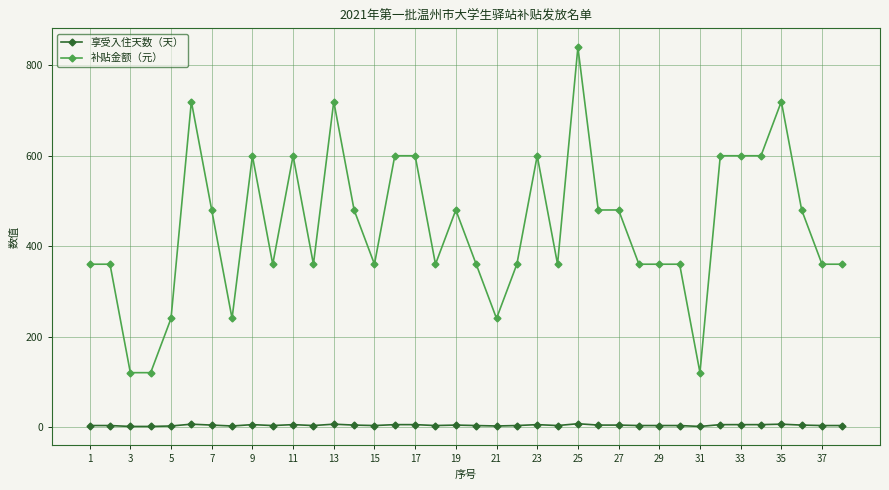

True or false: 补贴金额（元） and 享受入住天数（天） cross at least once.

False